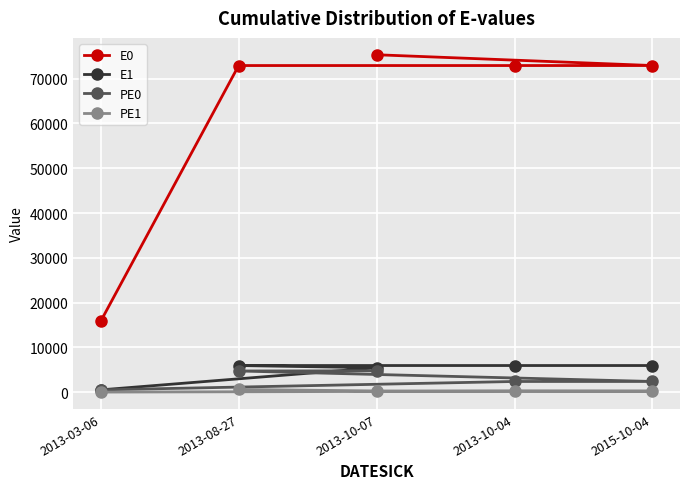

Is this an area chart (filled region under the line)?

No